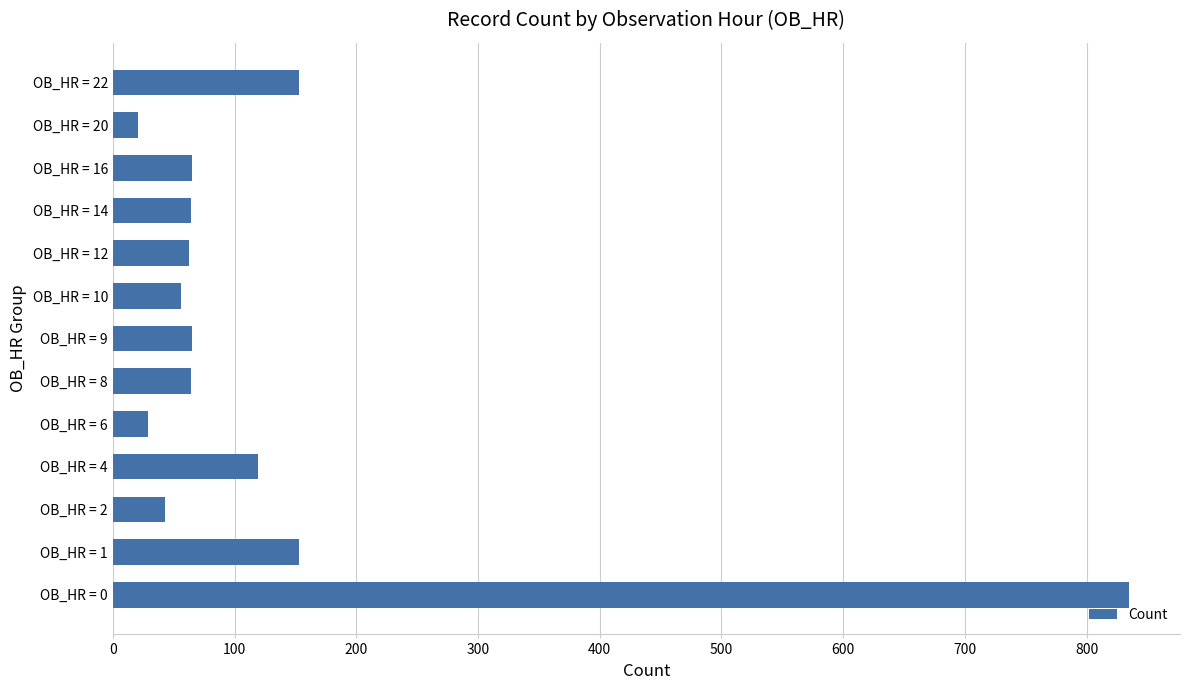

What is the change in value from OB_HR = 2 to OB_HR = 14?

+21